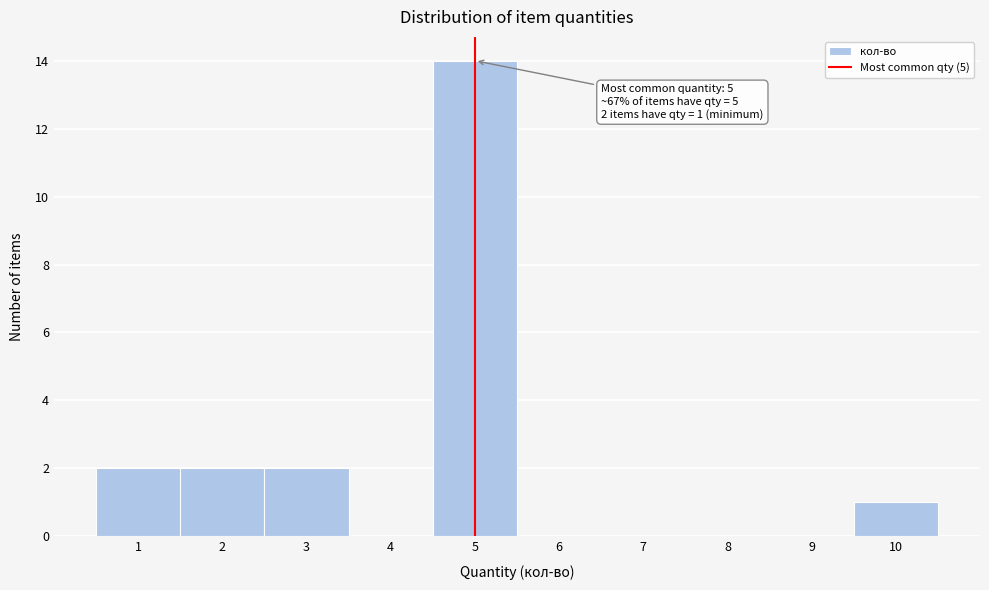

Which range on the x-axis has the tallest bar?

4.5 to 5.5